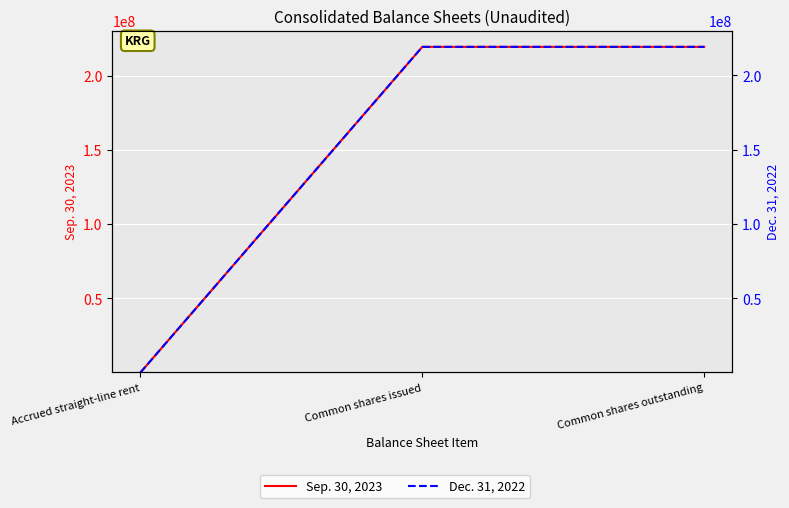

Is the value of Sep. 30, 2023 at Common shares issued greater than the value of Dec. 31, 2022 at Common shares issued?

Yes